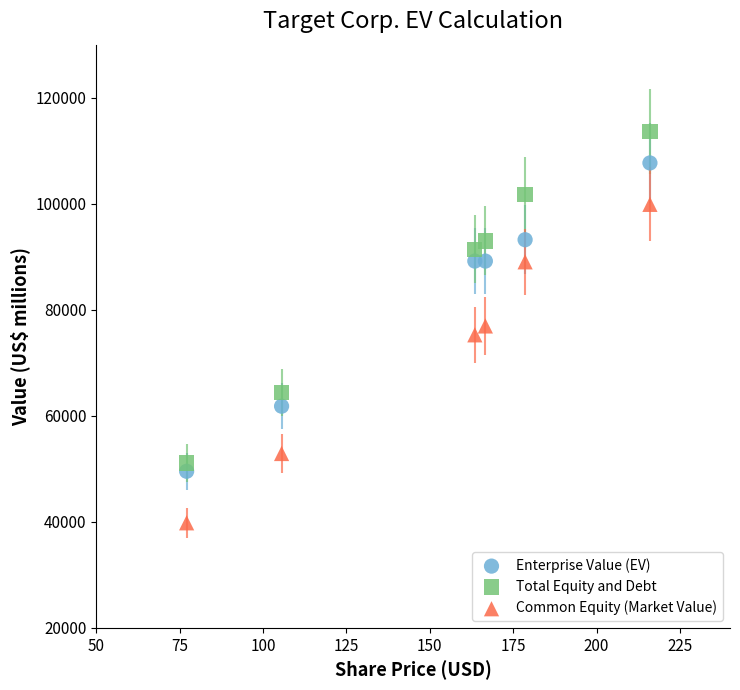

What are all the series names shown in the legend?

Enterprise Value (EV), Total Equity and Debt, Common Equity (Market Value)